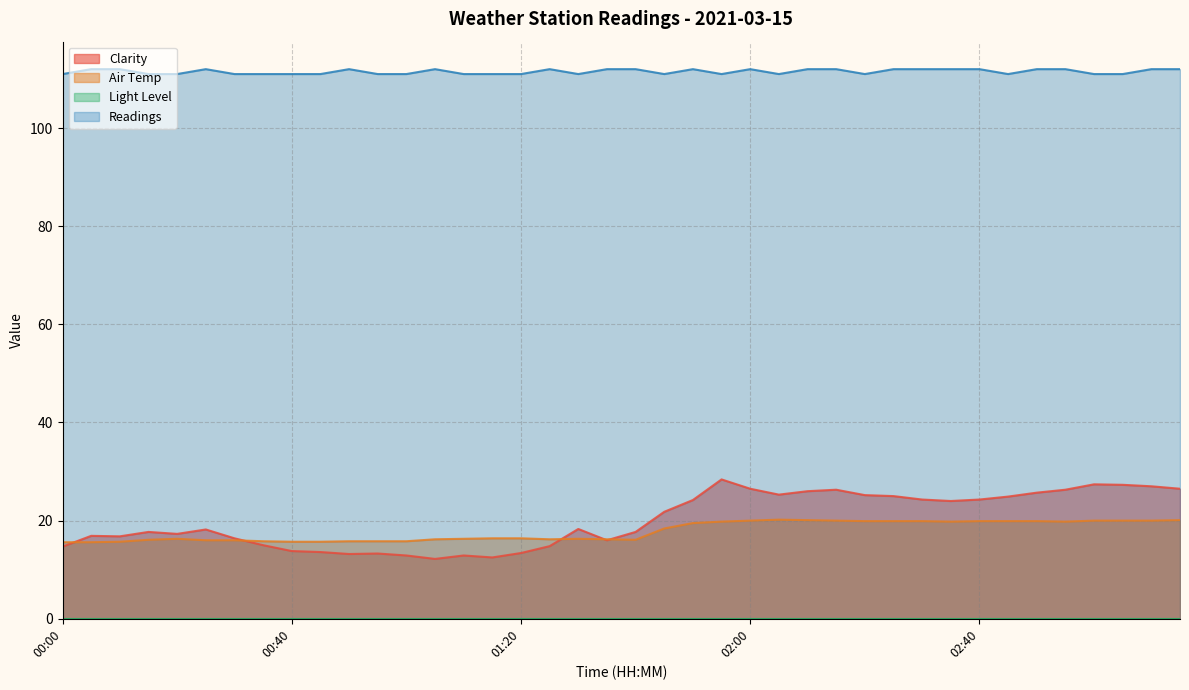

True or false: Air Temp and Readings cross at least once.

False